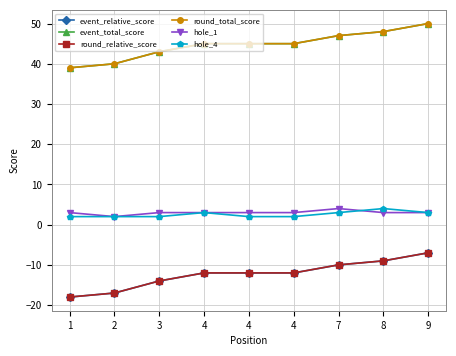

What is the difference between the maximum and minimum values in the hole_4 series?

2